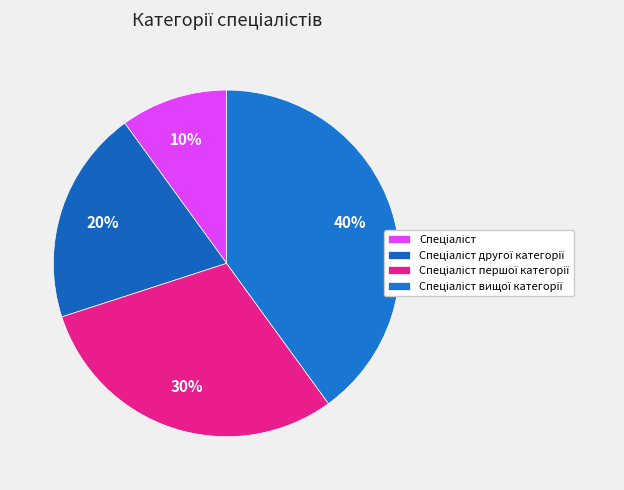

To the nearest percent, what percentage of the pie is Спеціаліст?

10%